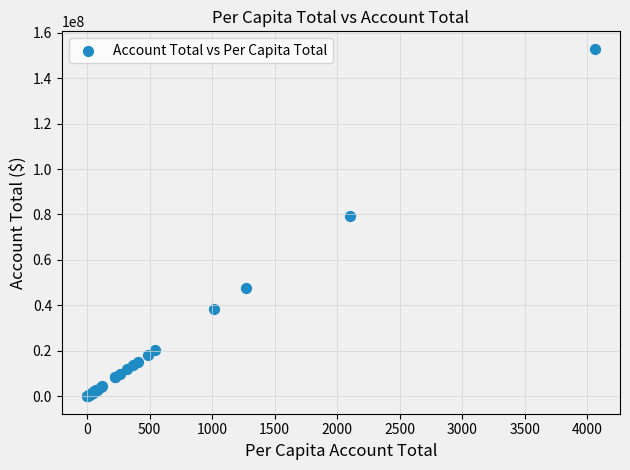

What Y value in the scatter plot is closest to 76459398?

79181761